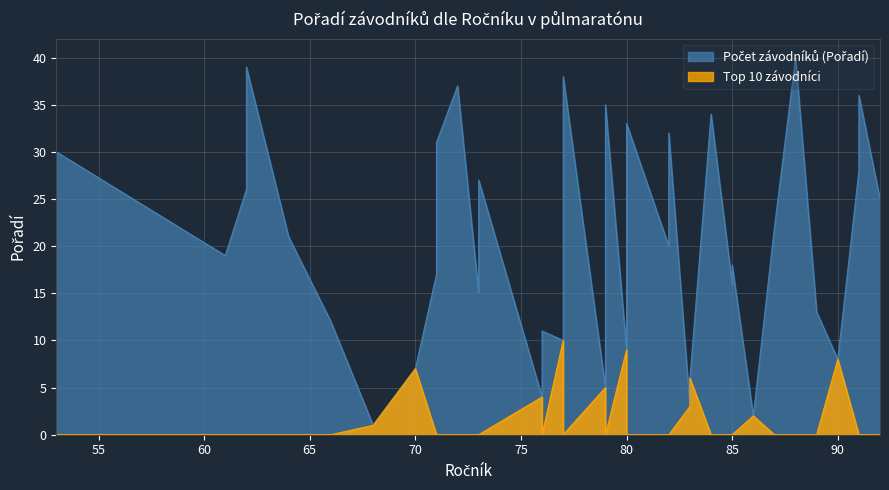

The Počet závodníků (Pořadí) series shows 4 at 73. True or false?

False